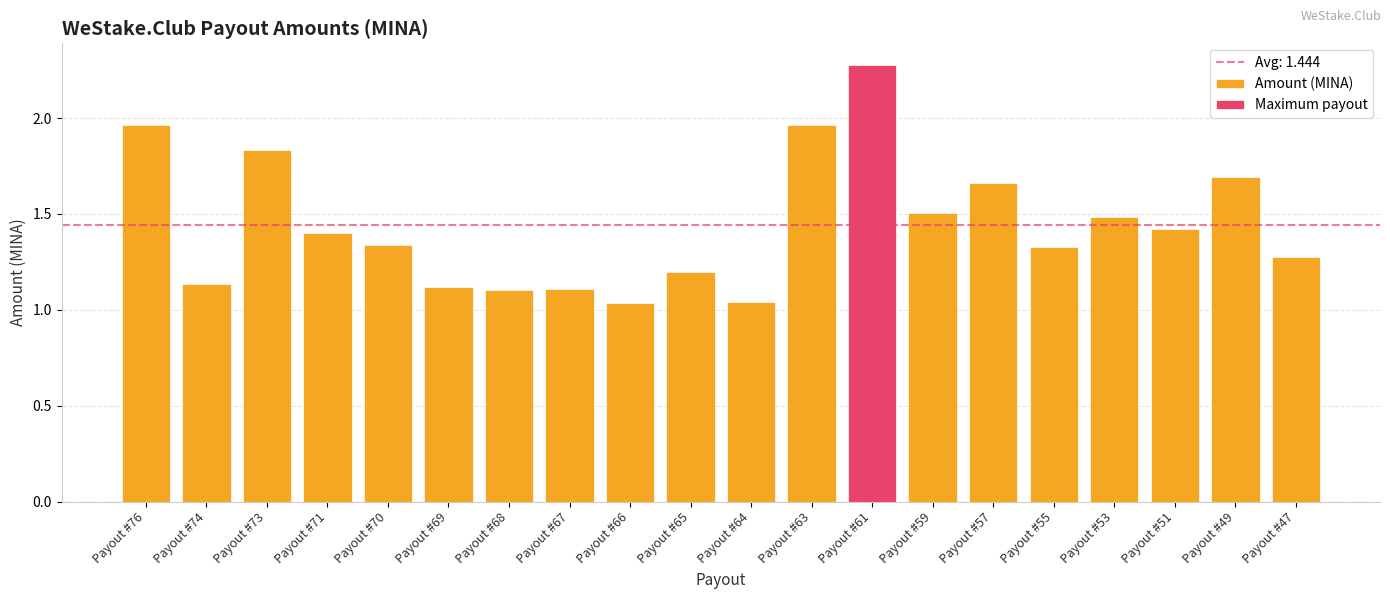

Count the number of data series in this chart.

1